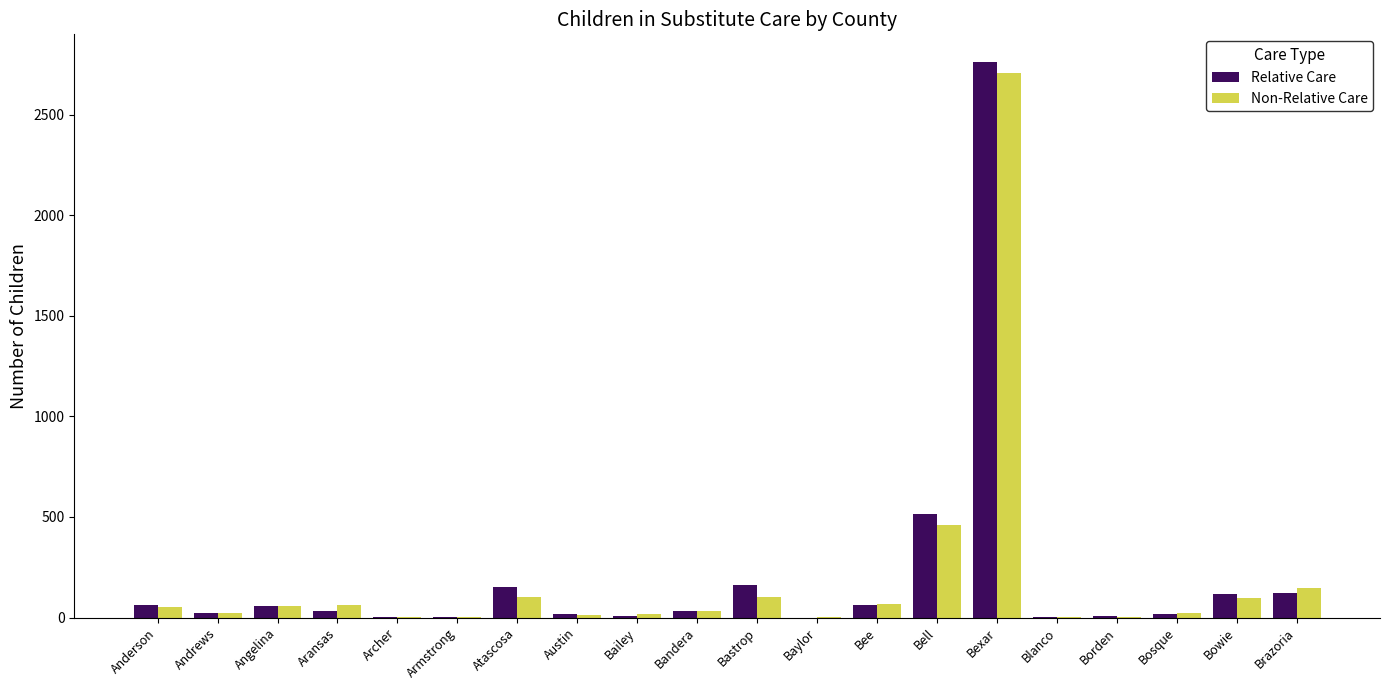

At which category is the sum across all series the highest?

Bexar